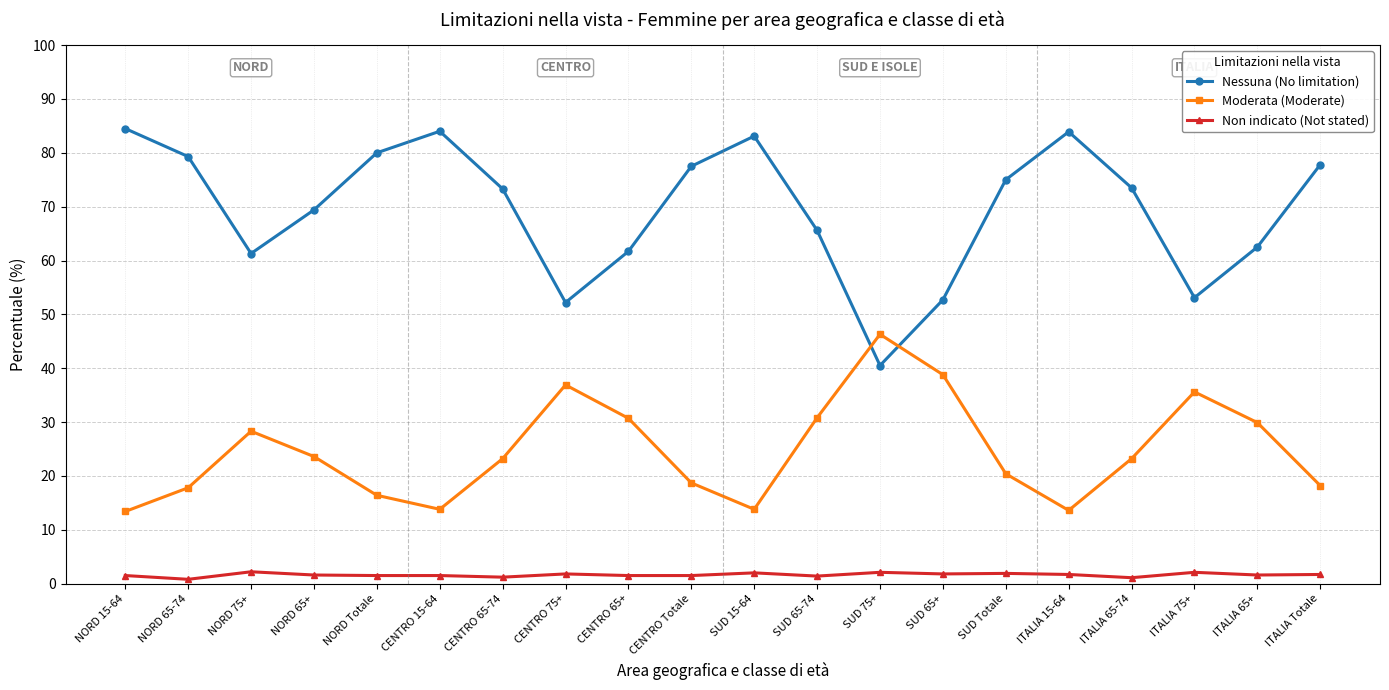

What position from the left is ITALIA 15-64?

16